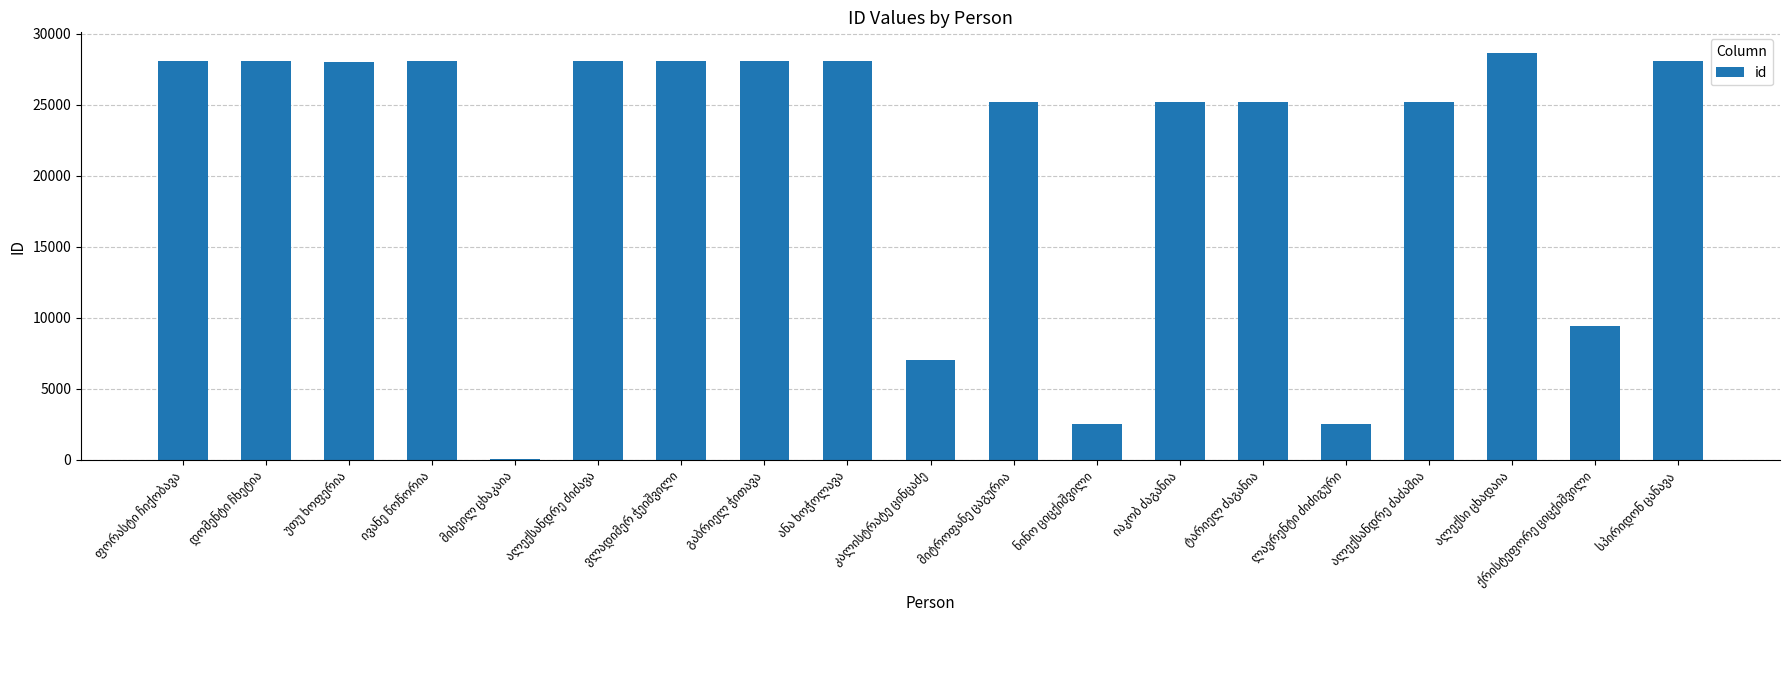

Does the chart contain stacked bars?

No